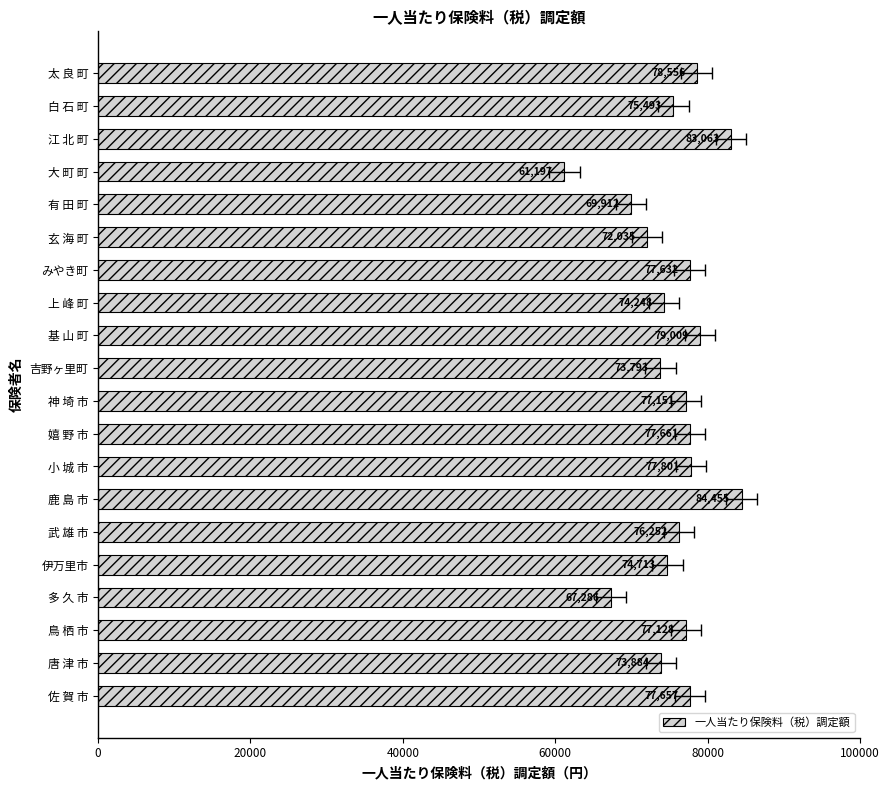

What is the minimum value shown in the chart?

61197